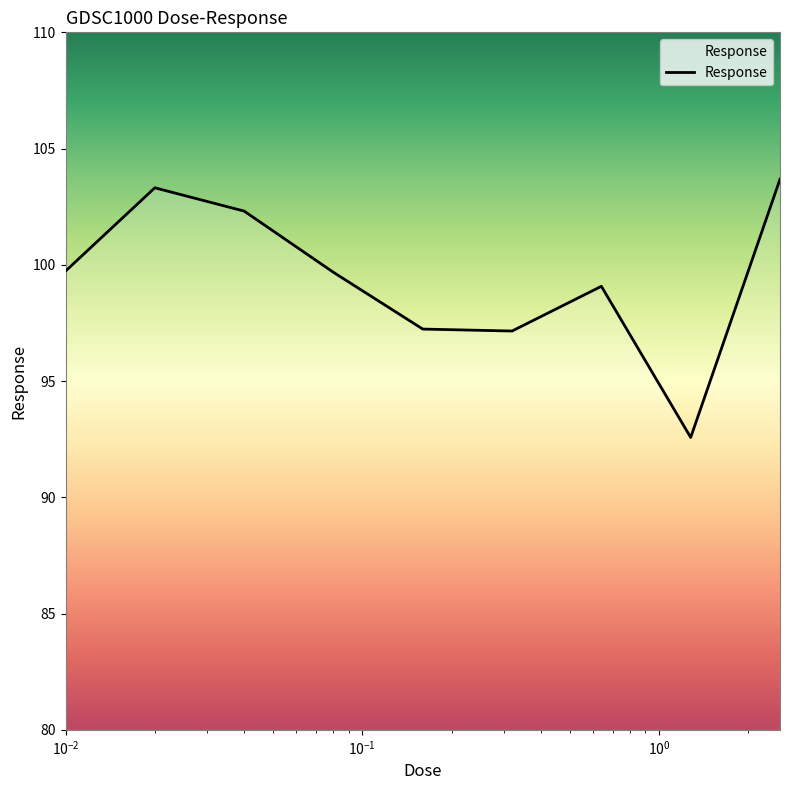

What is the minimum value shown in the chart?

92.6